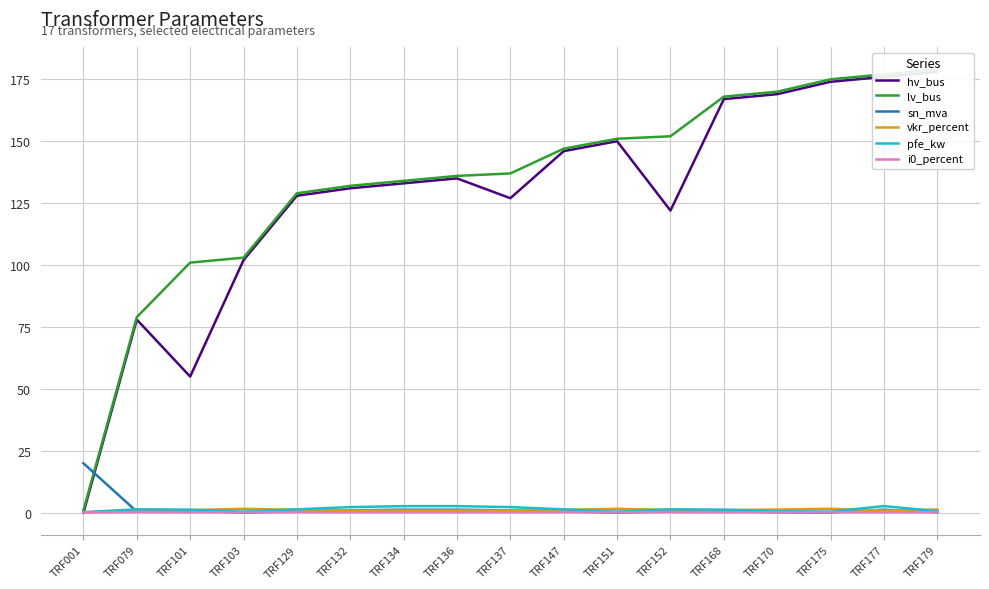

At which label is hv_bus closest to 89?

TRF079